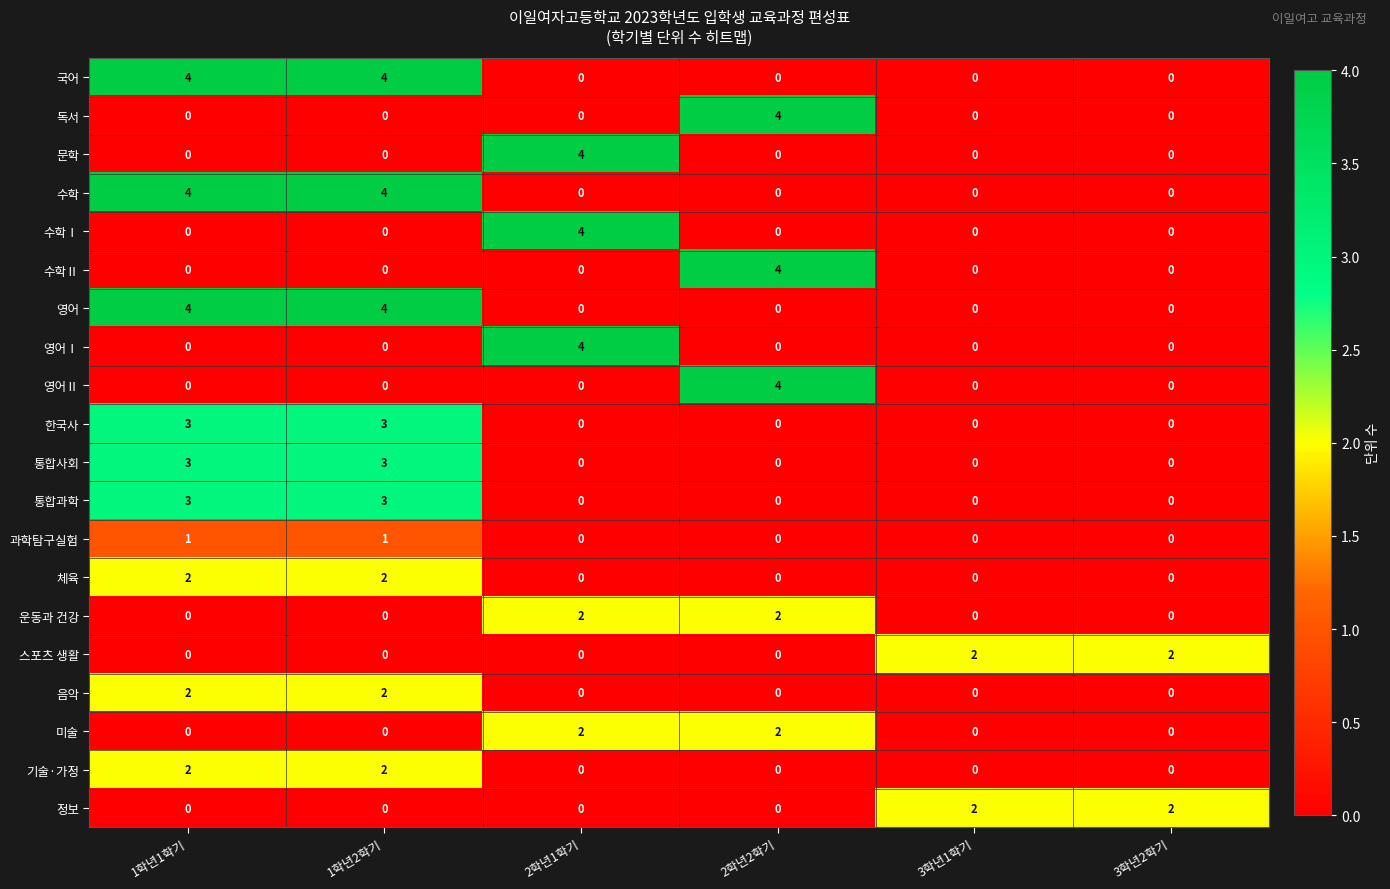

At how many categories does at least one series exceed 0?

6